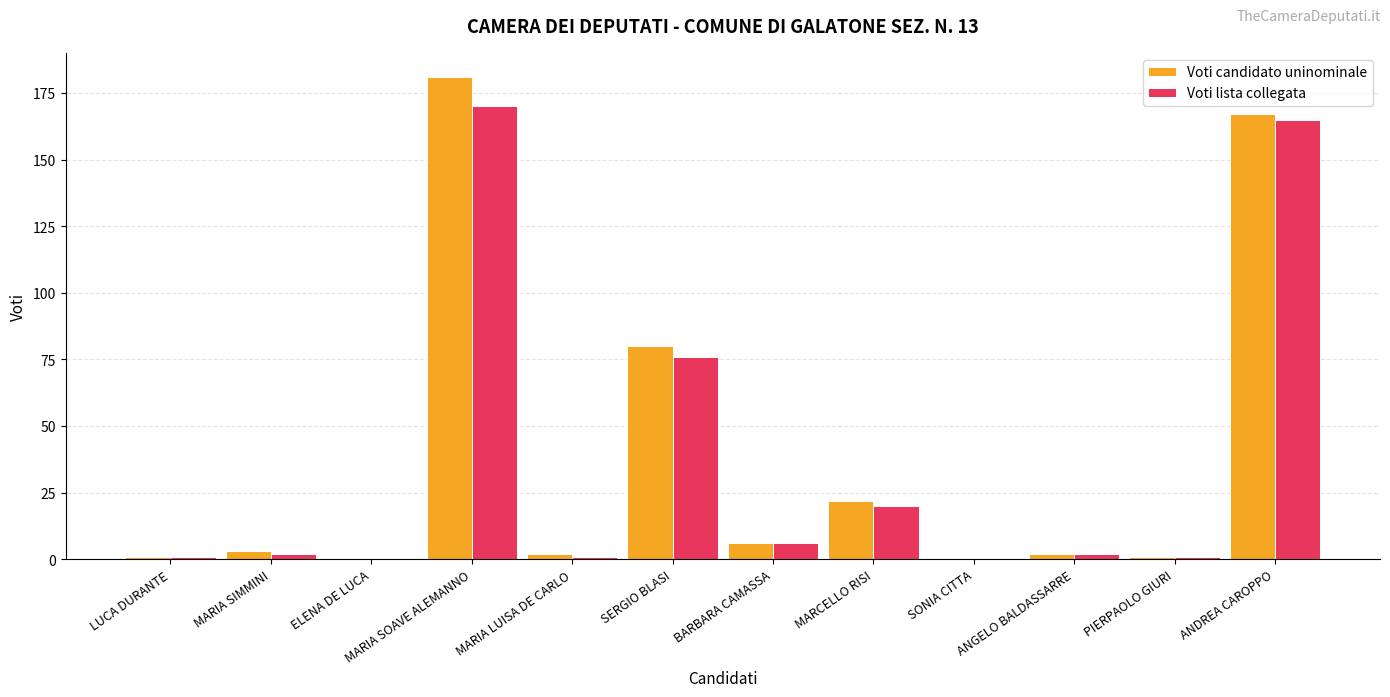

How many distinct data groups are displayed?

2